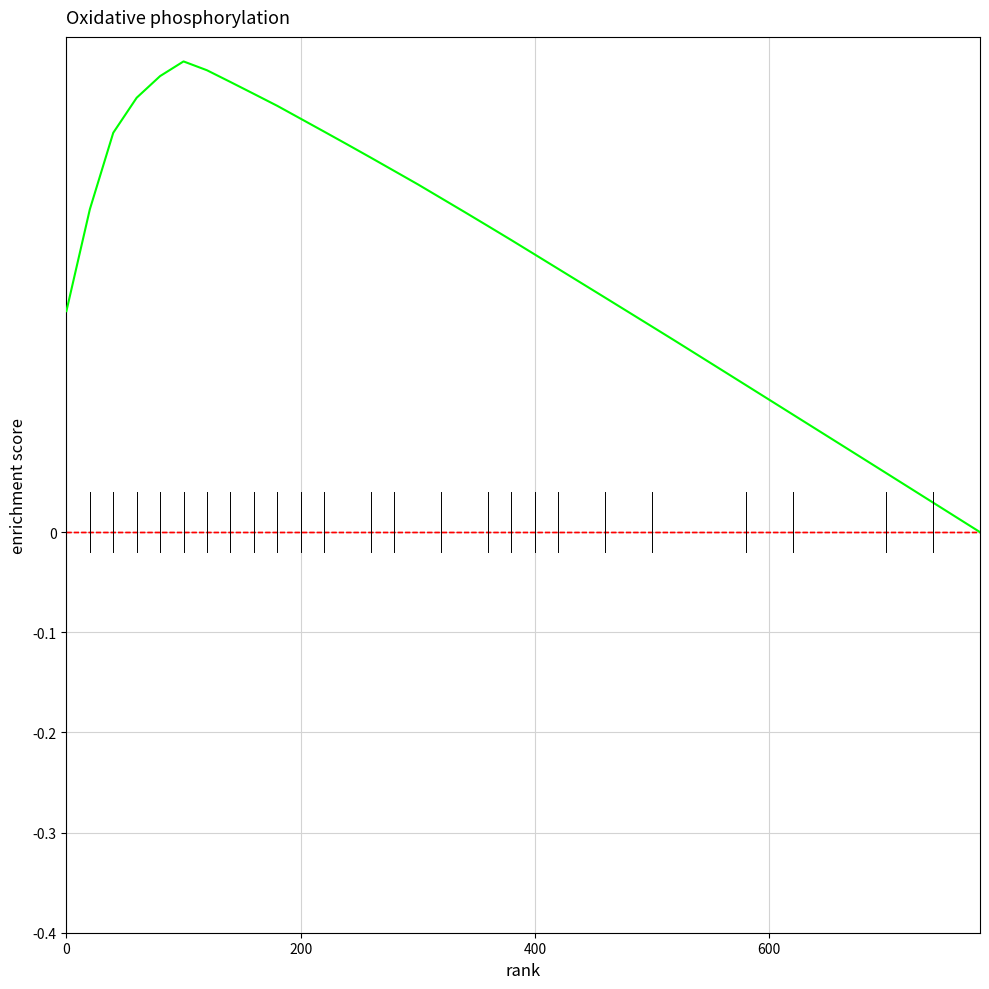

What is the sum of all values?

10.4